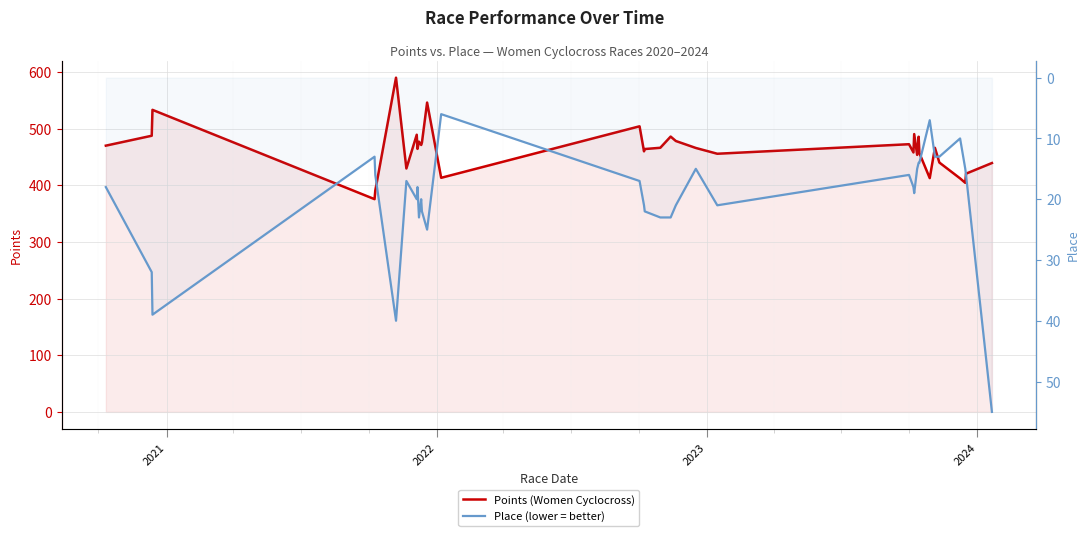

How many interior local peaks does the Place (lower = better) series have?

7